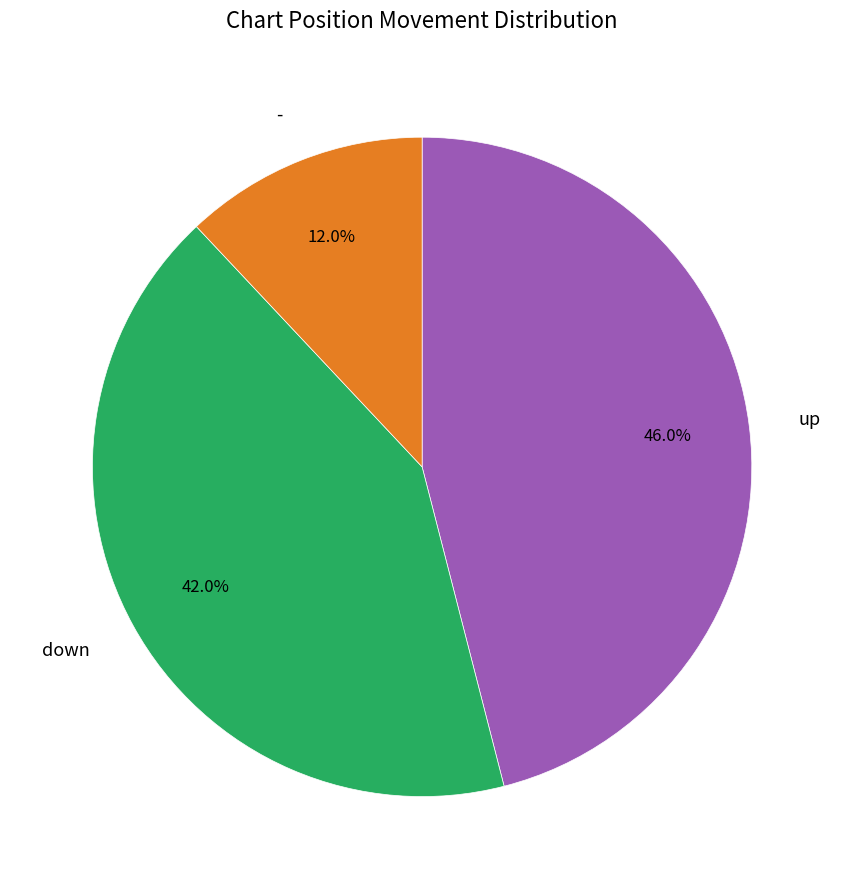

How many slices are in this pie chart?

3